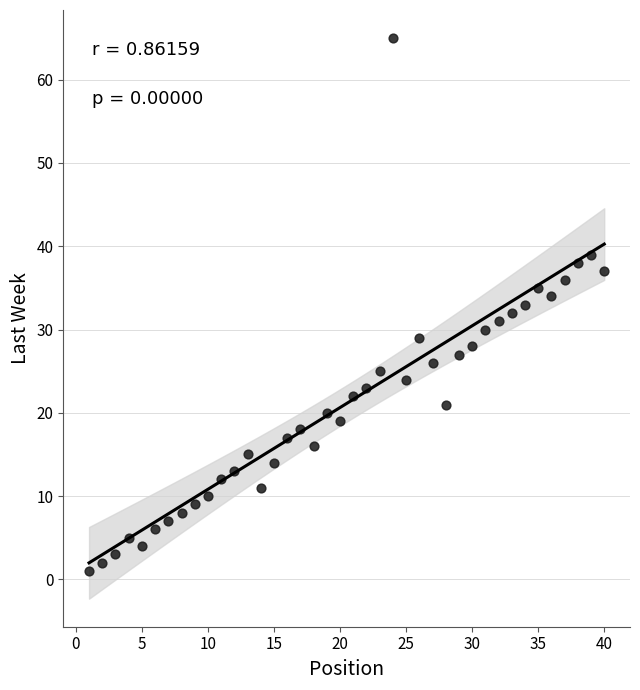

What is the range of Y values (max minus min)?

64